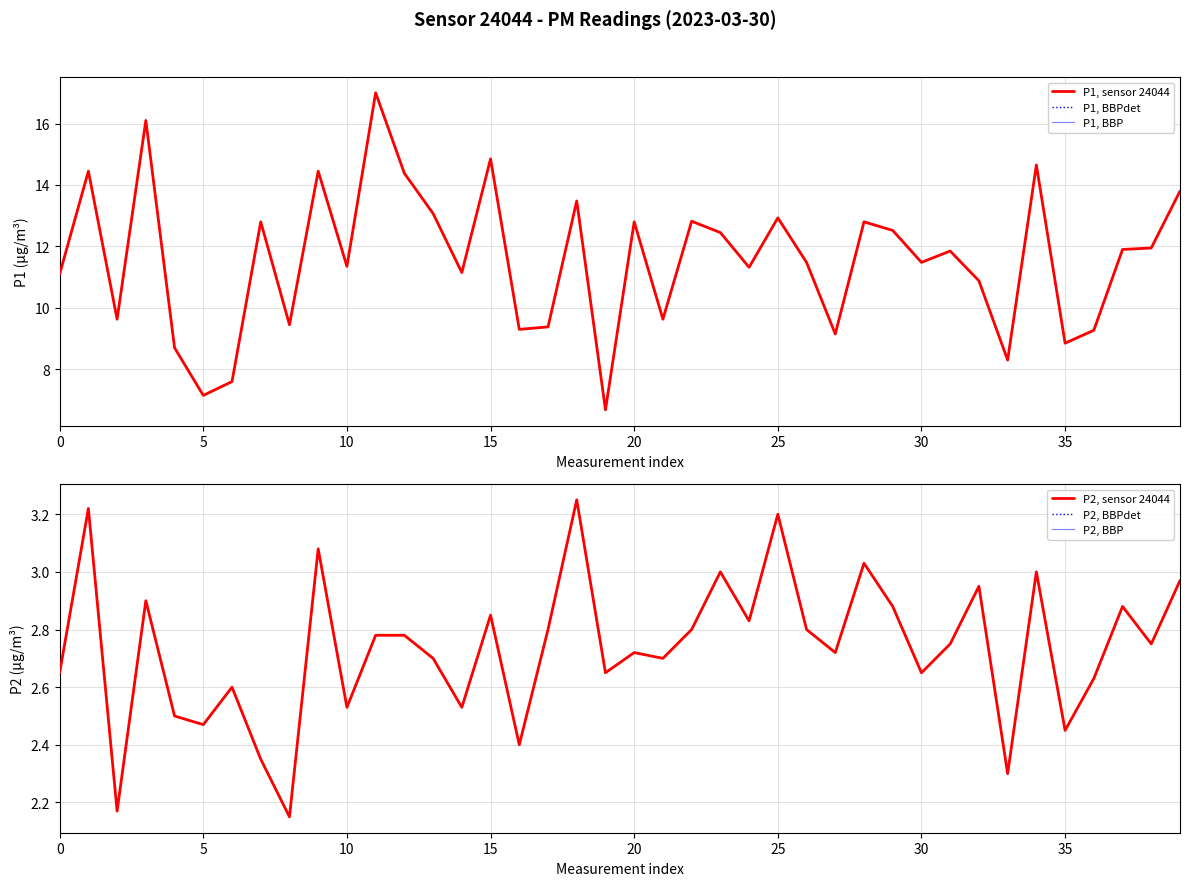

What are all the series names shown in the legend?

P1, sensor 24044, P1, BBPdet, P1, BBP, P2, sensor 24044, P2, BBPdet, P2, BBP